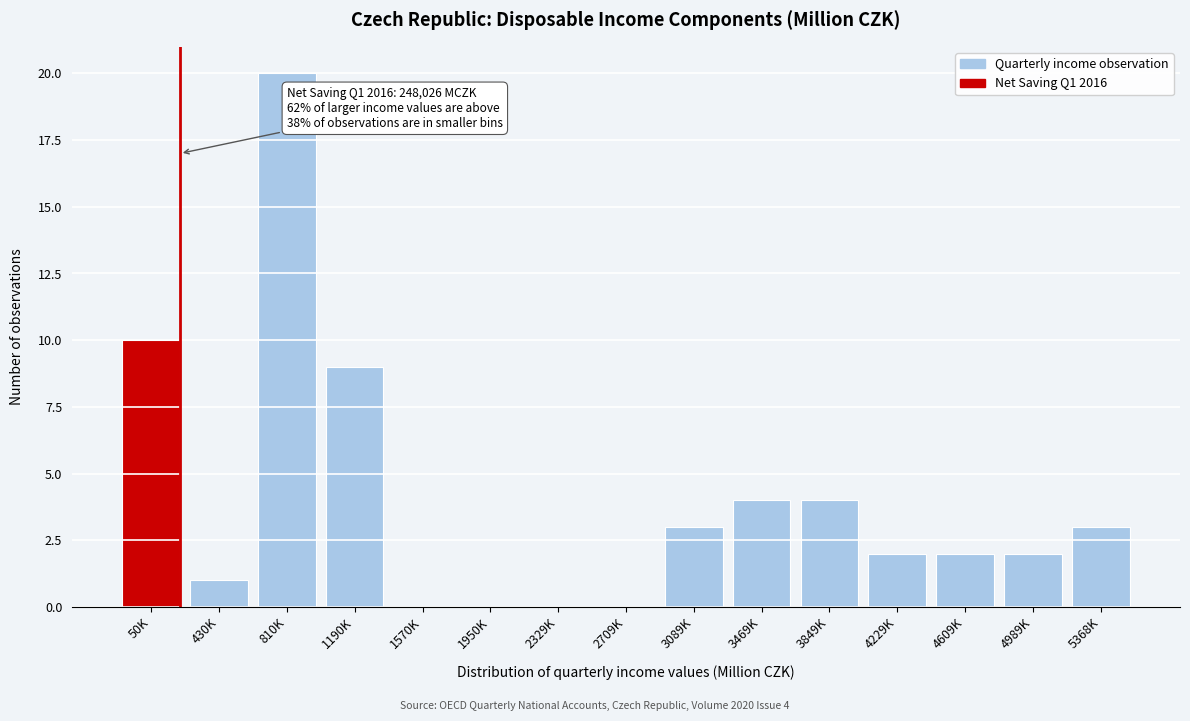

Reading left to right, list all the values displayed in this chart.

50K=10	430K=1	810K=20	1190K=9	1570K=0	1950K=0	2329K=0	2709K=0	3089K=3	3469K=4	3849K=4	4229K=2	4609K=2	4989K=2	5368K=3